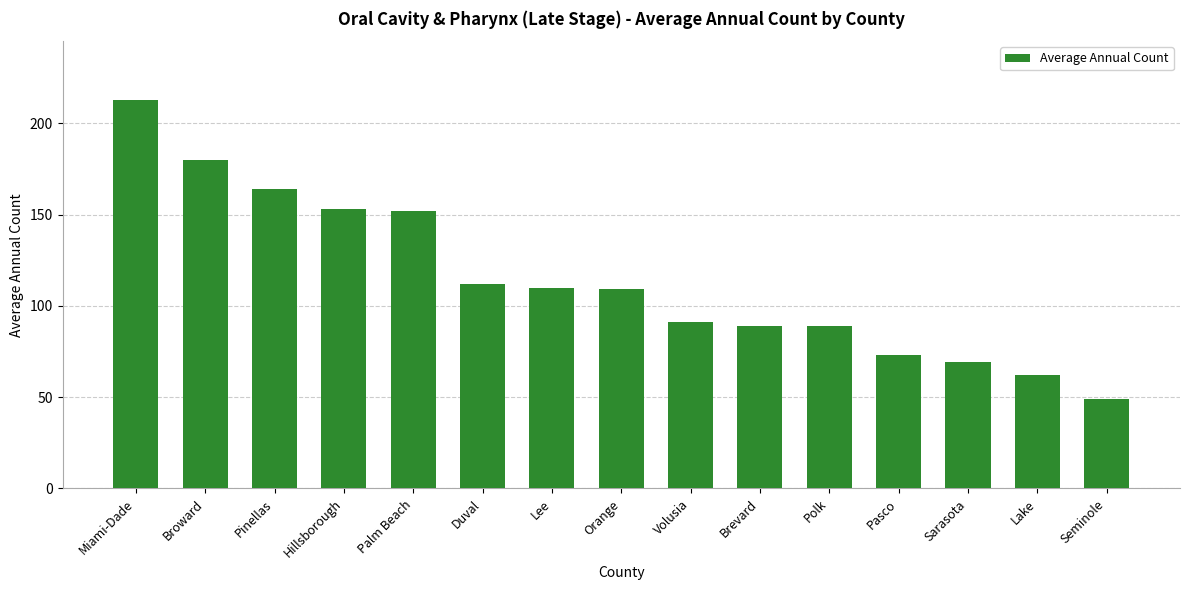

True or false: the data shows 51 at Palm Beach.

False